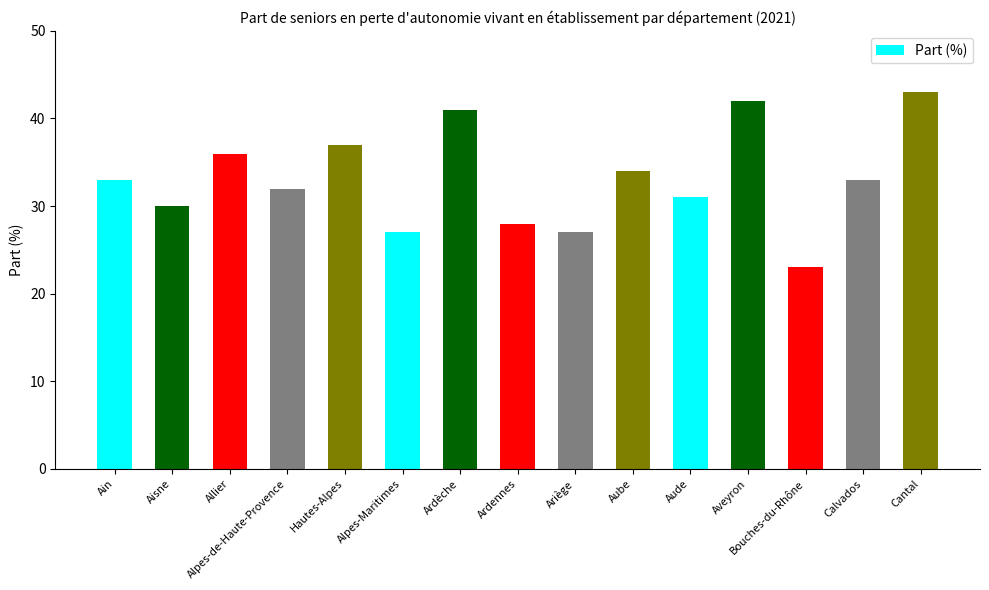

Read the value at Alpes-de-Haute-Provence, to the nearest 5.

30